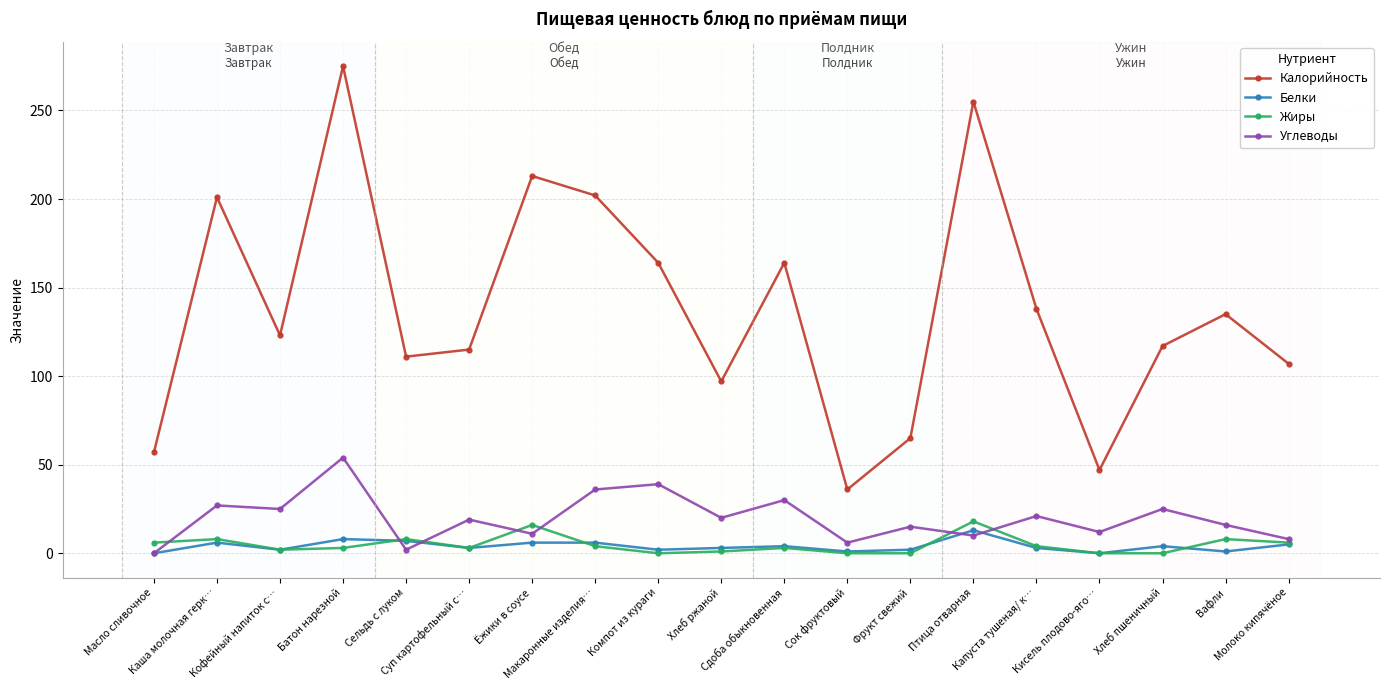

True or false: Углеводы has more than 2 interior local peaks.

True